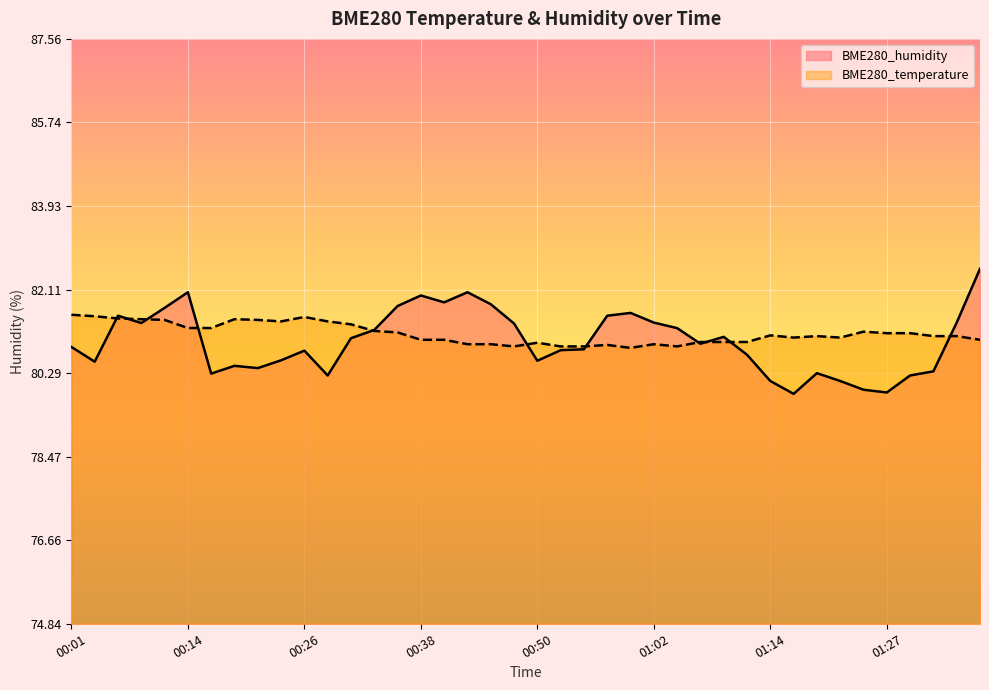

Rank the categories by BME280_temperature value from lowest to highest.

01:00, 00:48, 00:52, 00:55, 01:05, 00:57, 00:43, 00:45, 01:02, 00:50, 01:07, 01:10, 01:12, 00:38, 00:40, 01:37, 01:17, 01:22, 01:19, 01:32, 01:34, 01:14, 01:27, 01:29, 00:35, 01:24, 00:33, 00:14, 00:16, 00:31, 00:23, 00:28, 00:11, 00:21, 00:09, 00:18, 00:06, 00:26, 00:04, 00:01